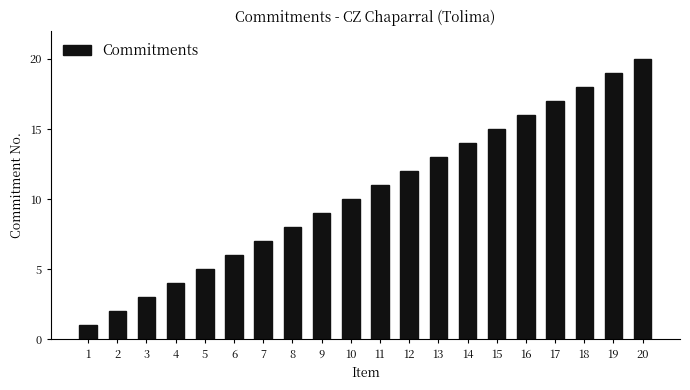

What is the smallest value displayed?

1